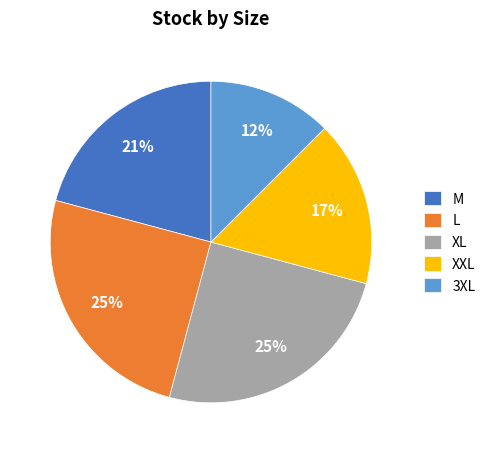

To the nearest percent, what portion does XL represent?

25%